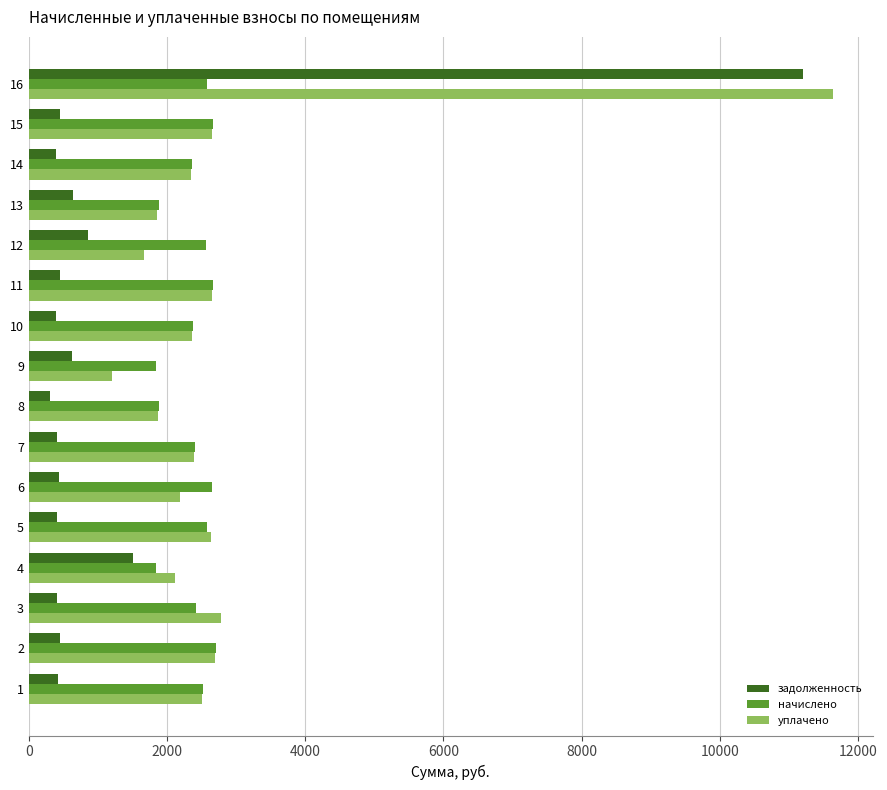

Which series has the widest spread of values?

задолженность